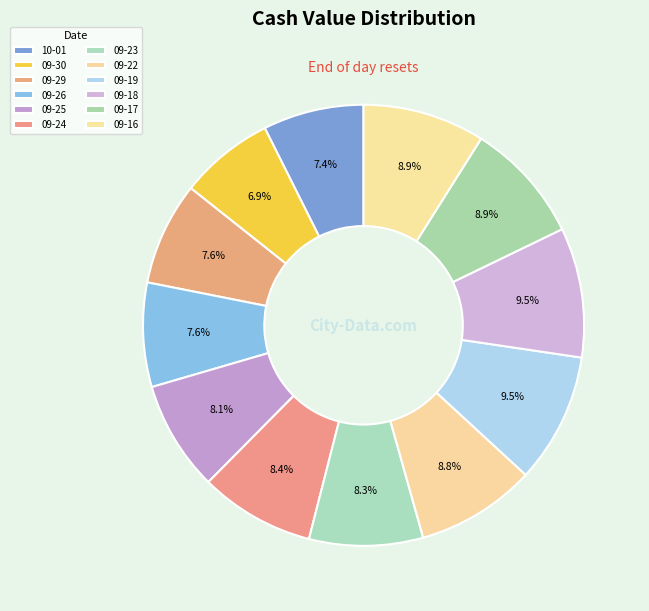

How many segments does this pie chart have?

12